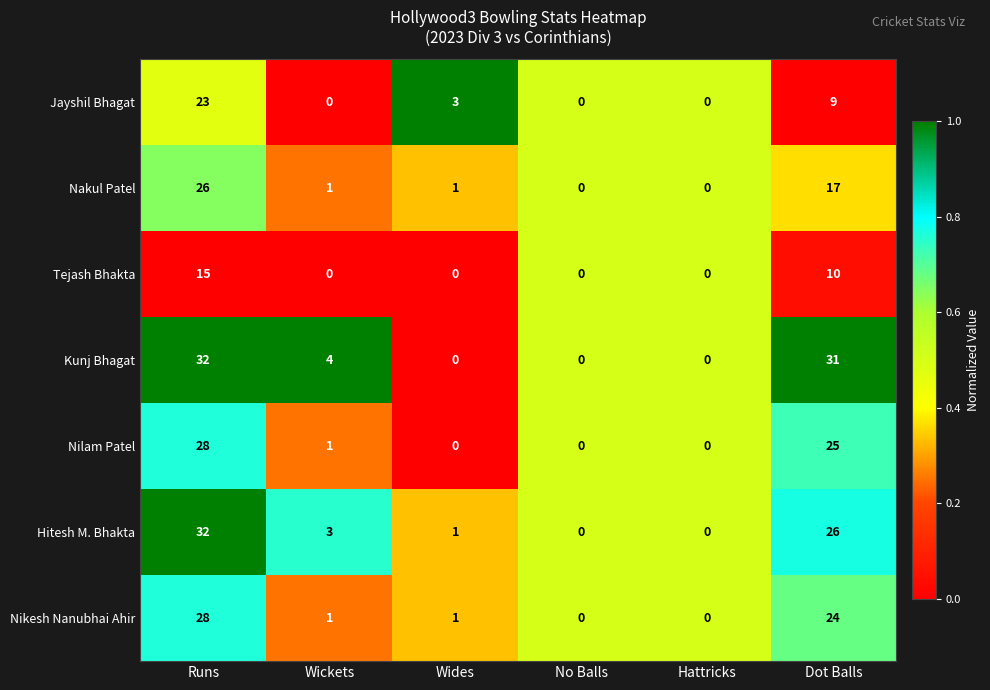

Which series changed the most between Wides and No Balls?

Jayshil Bhagat